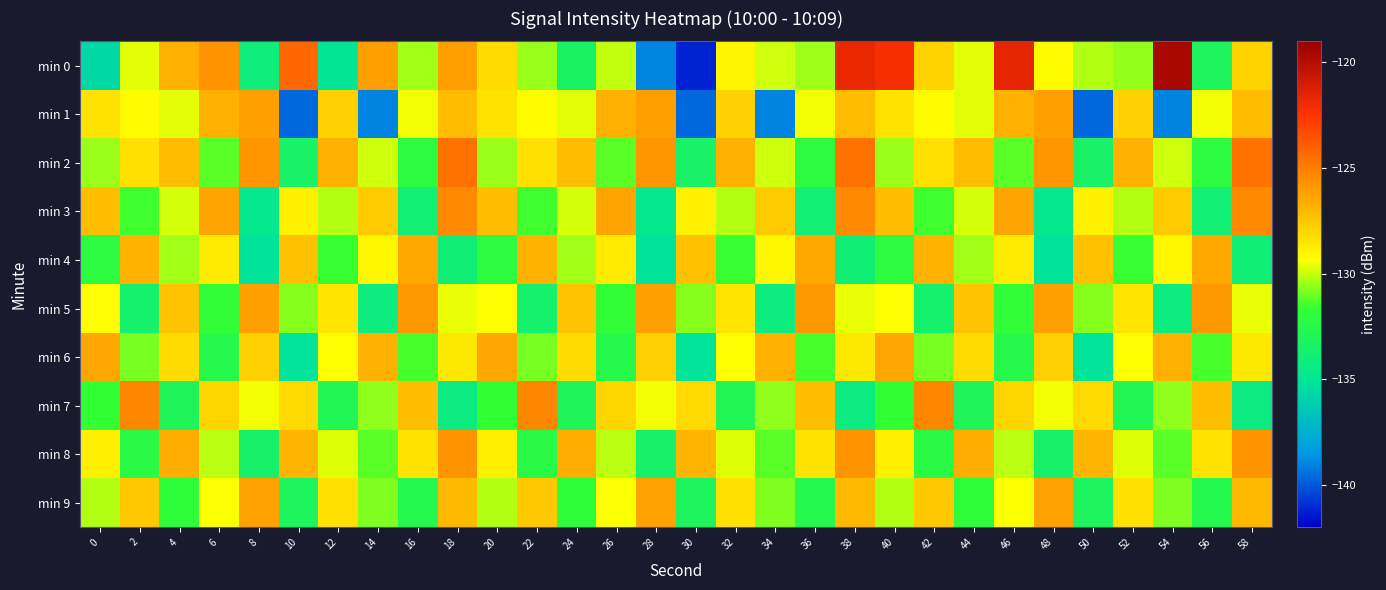

What is the smallest value displayed?

-141.2